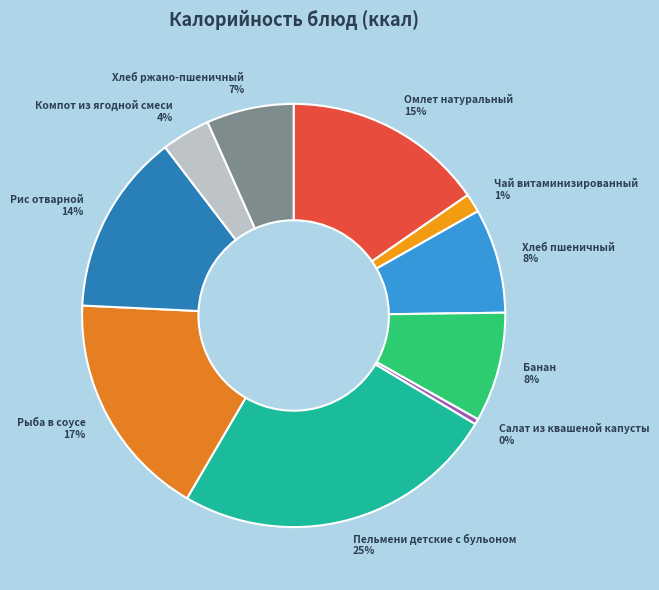

To the nearest percent, what portion does Чай витаминизированный represent?

1%